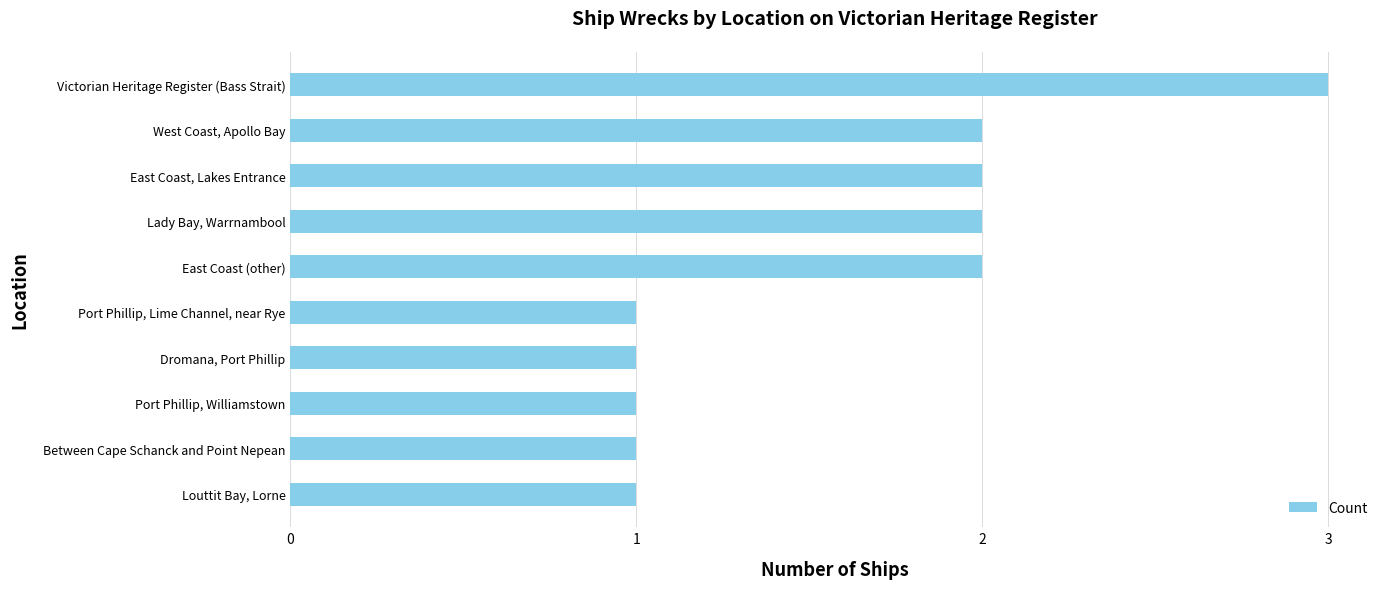

What is the smallest value displayed?

1